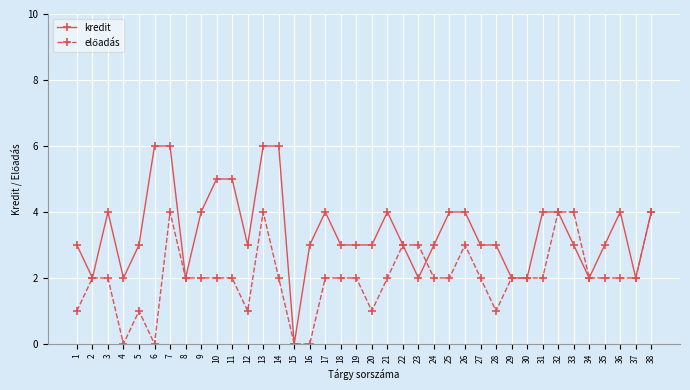

What is the approximate value of kredit at 9?

4